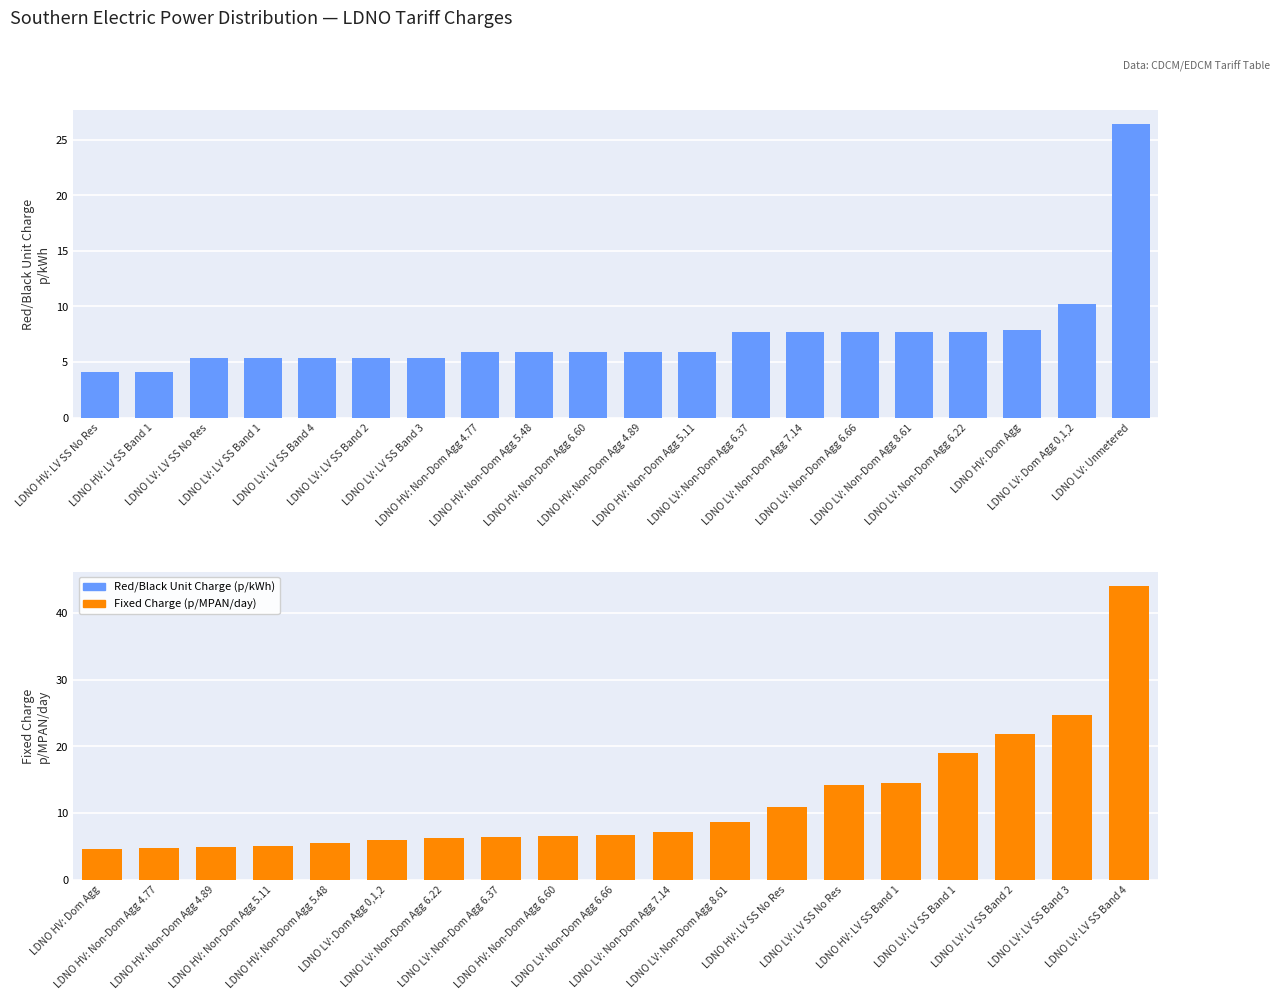

What is the sum of all Fixed Charge (p/MPAN/day) values?

221.5